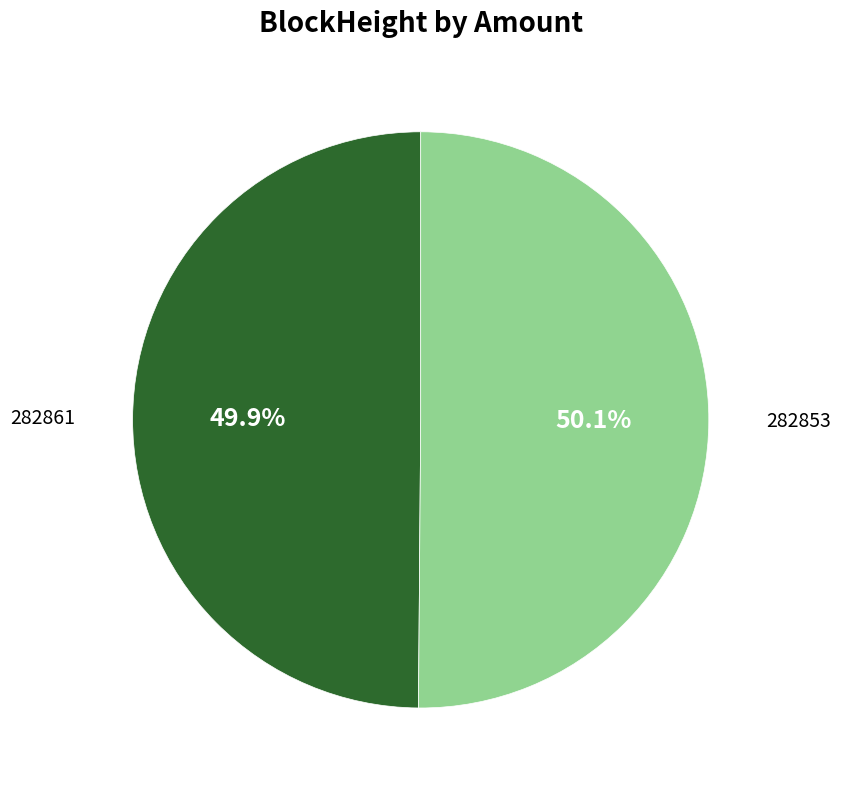

Does any single category account for the majority?

Yes